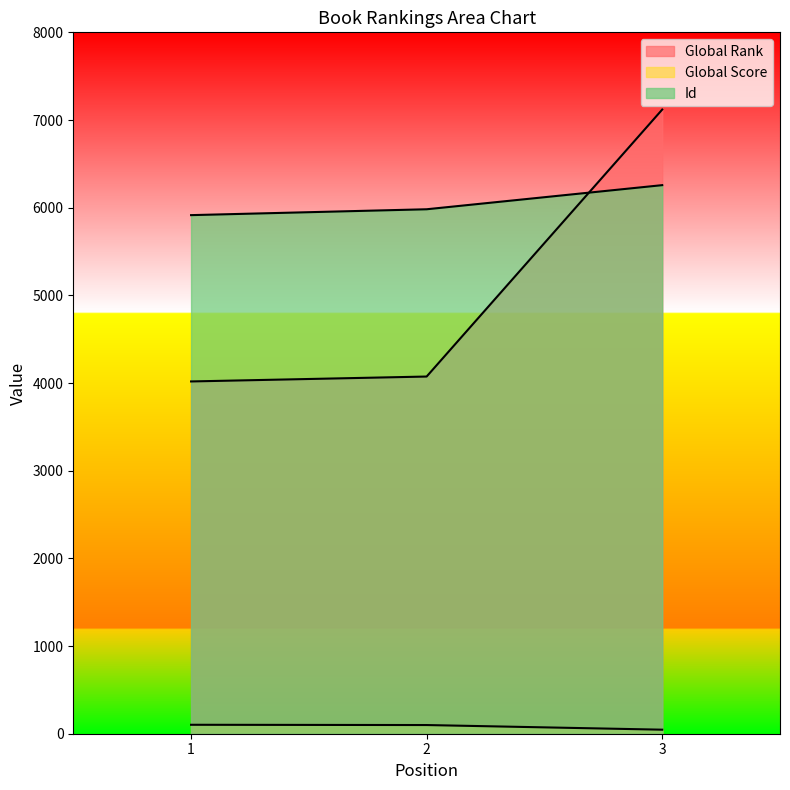

Which category has the highest value across all series?

3